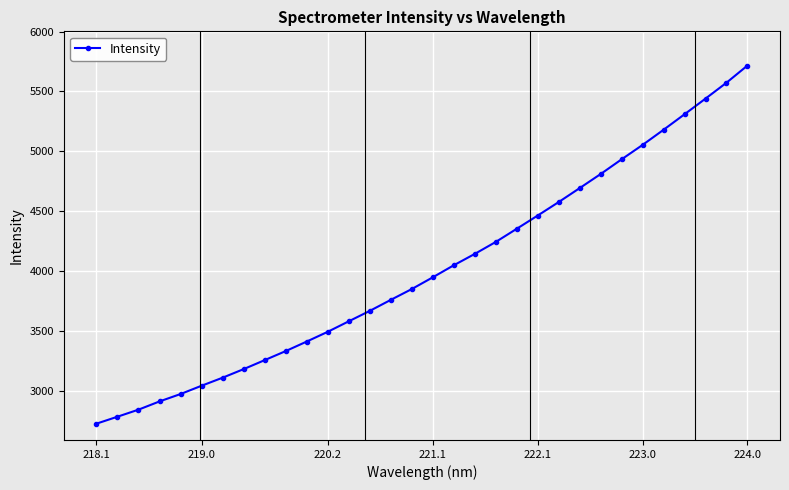

True or false: the data has more than 2 interior local peaks.

False